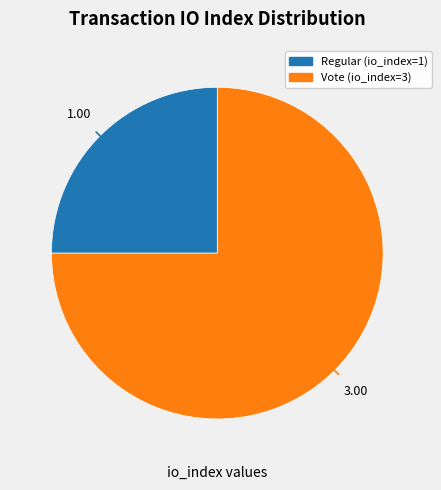

Count the number of slices in the pie.

2